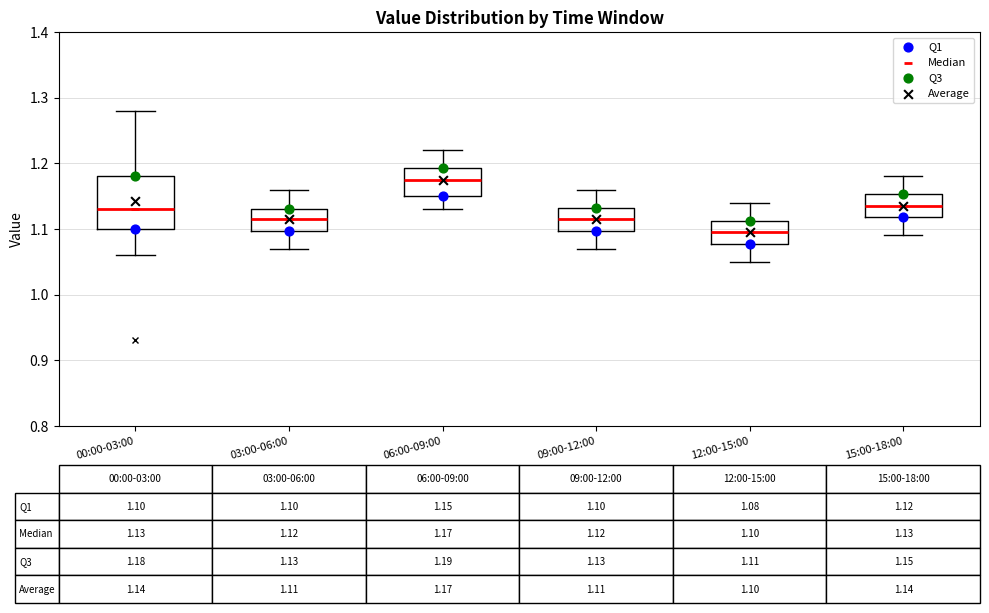

Which box's median line is the highest?

06:00-09:00